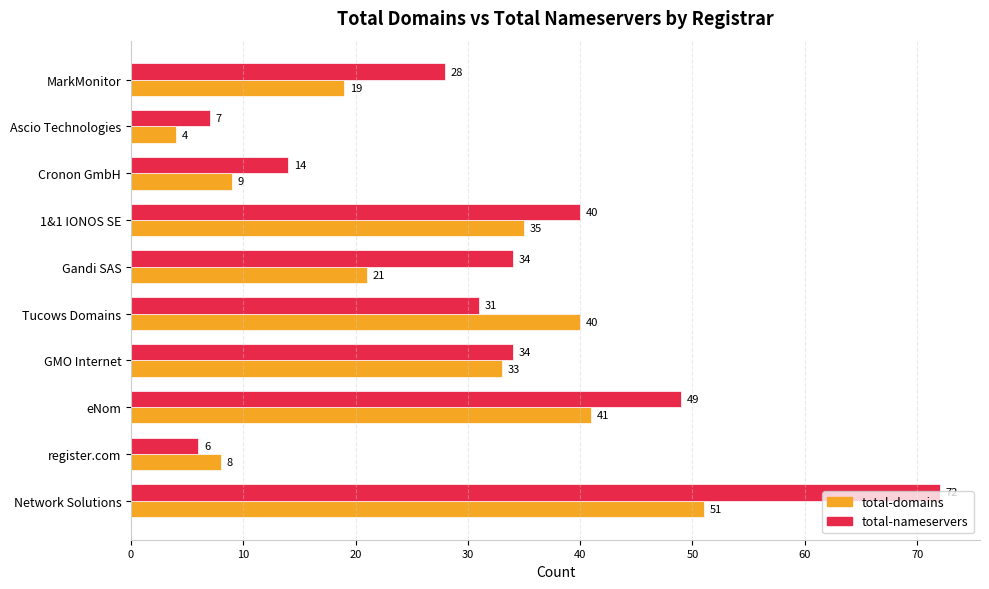

Count the number of categories in the chart.

10